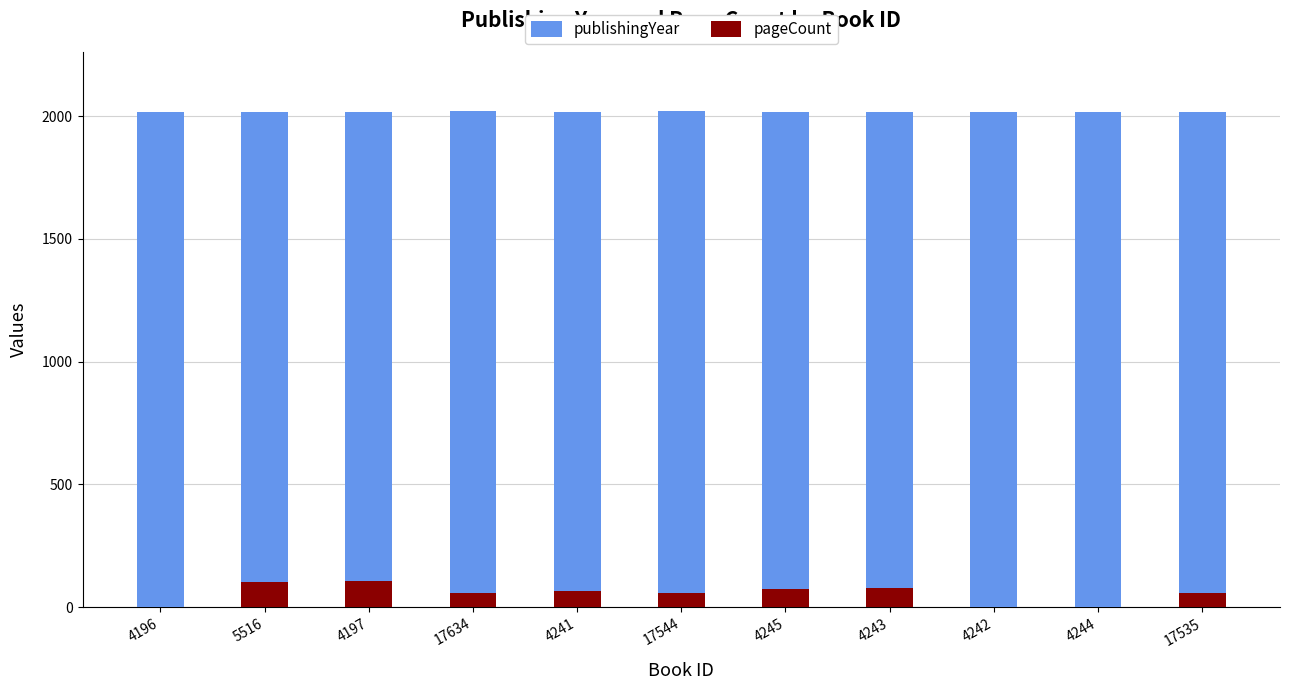

Reading left to right, what are all the values shown in this chart?

publishingYear: 2017	2017	2017	2019	2017	2019	2017	2017	2017	2017	2018
pageCount: 0	100	104	56	64	56	72	76	0	0	56